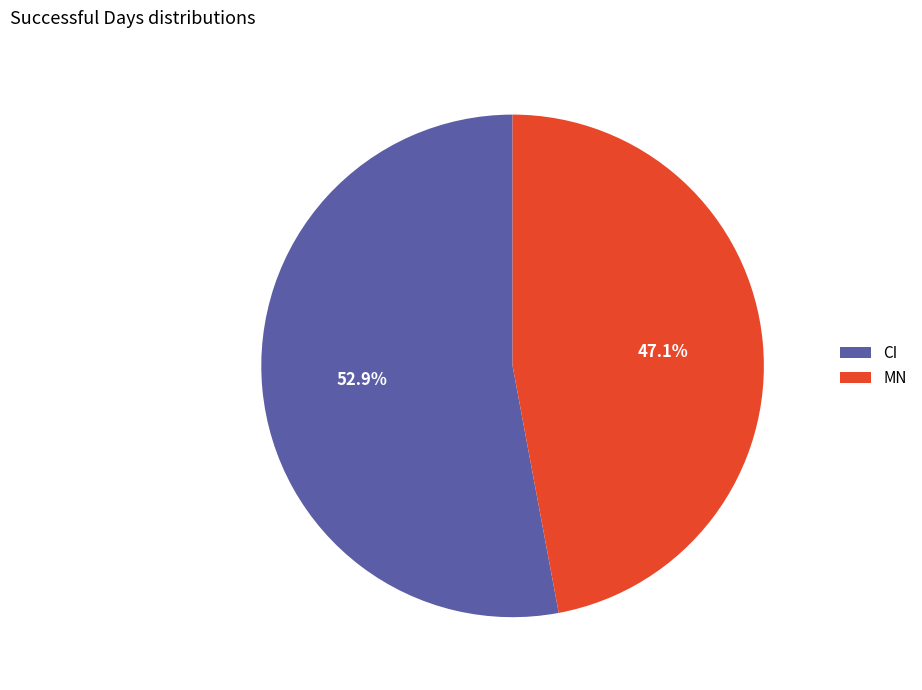

Is CI the majority of the pie?

Yes